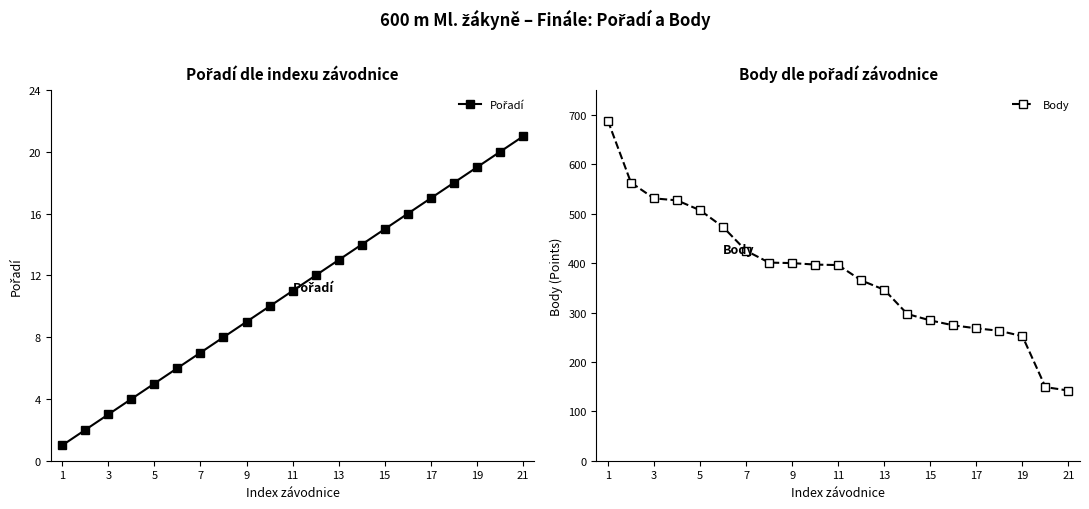

What is the highest value of the Body series?

688